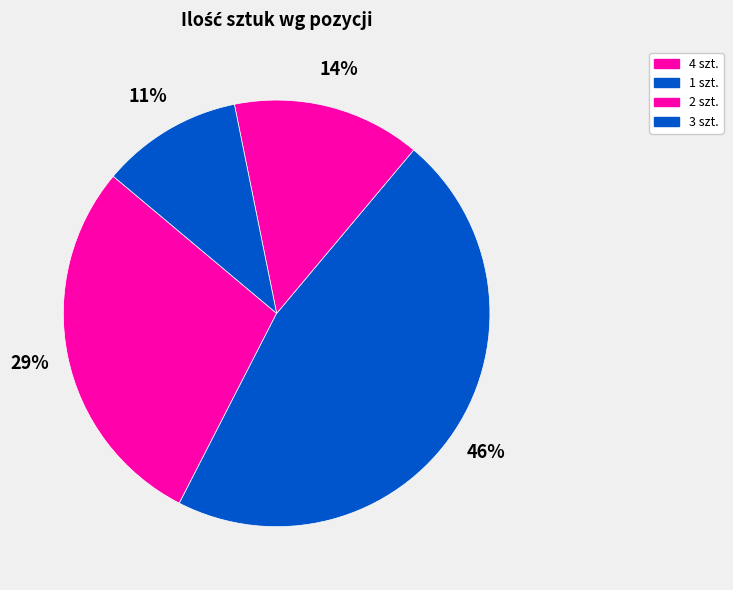

Is there any slice that represents more than half of the pie?

No